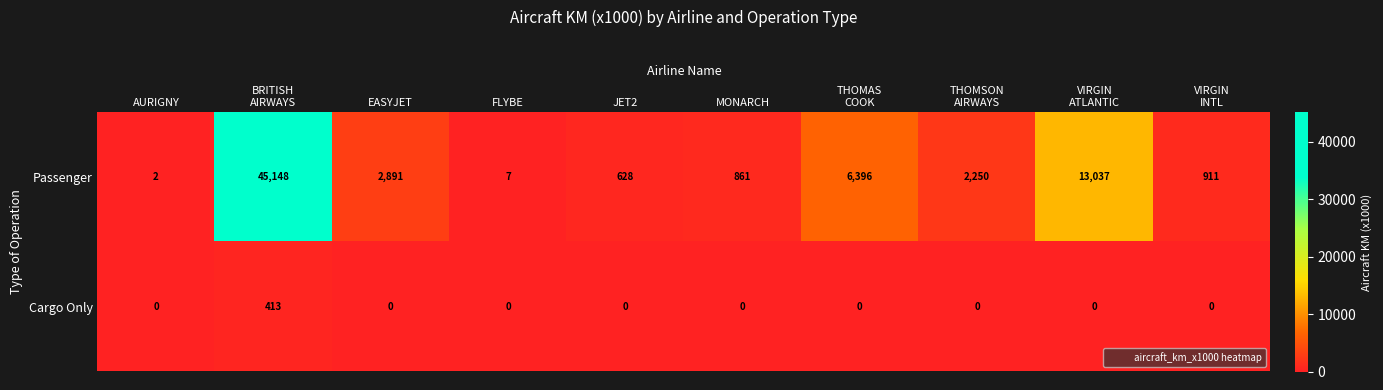

True or false: Cargo Only has a value of 0 at EASYJET.

True